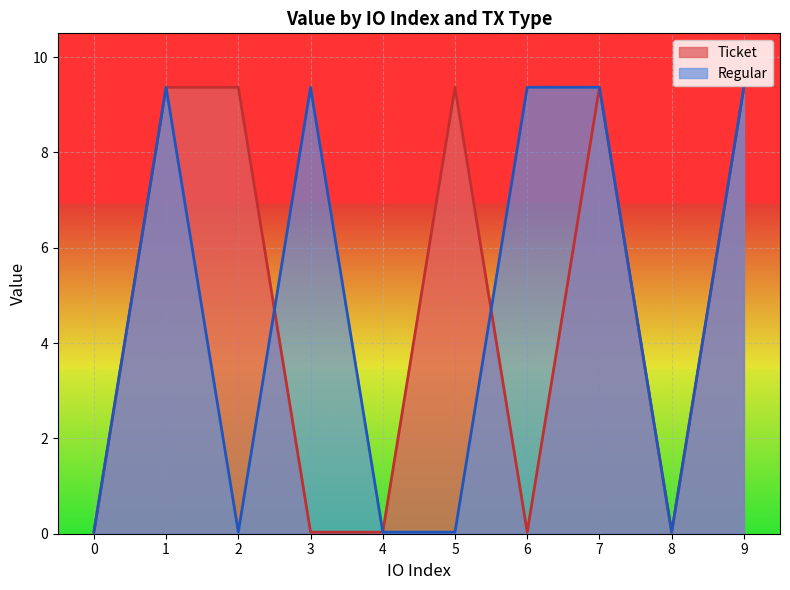

List the series in order of their peak value, lowest first.

Ticket, Regular